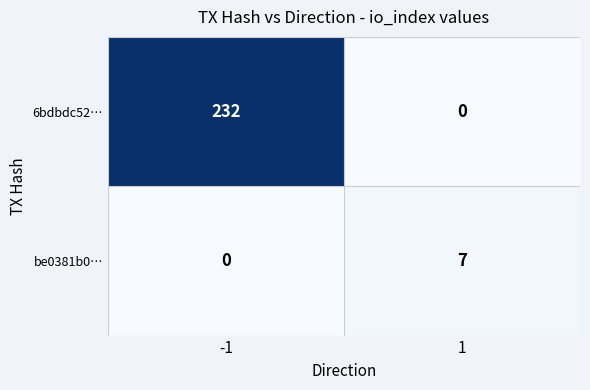

Rank the categories by be0381b0… value from highest to lowest.

1, -1